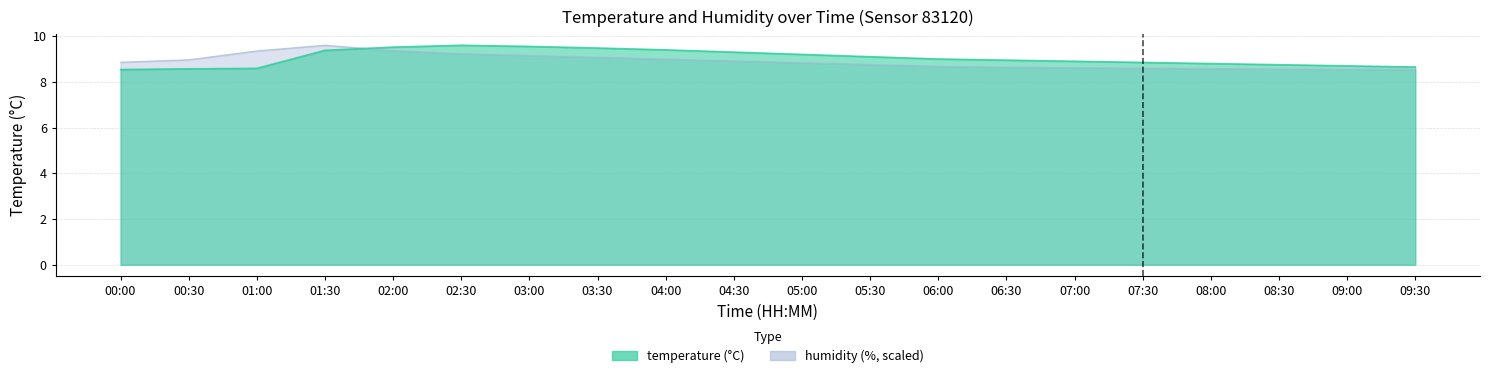

At 08:00, list the series in order from smallest to largest.

humidity, temperature